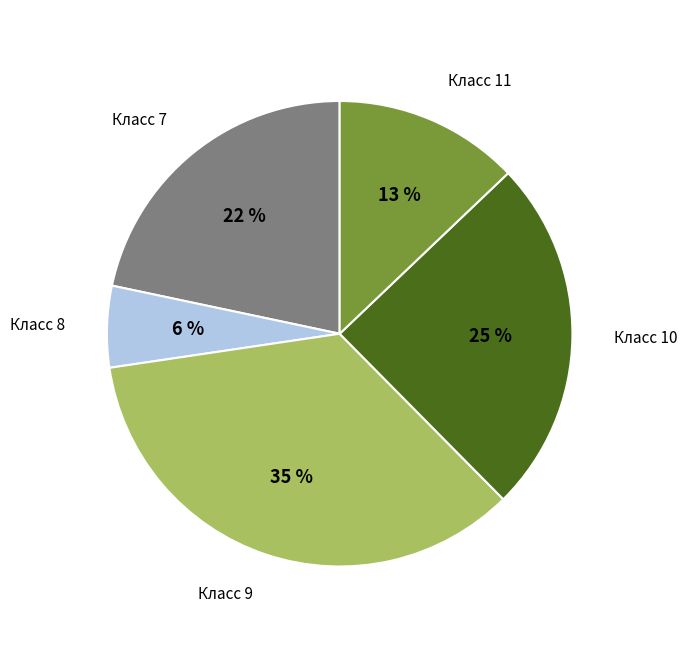

Is there any slice that represents more than half of the pie?

No